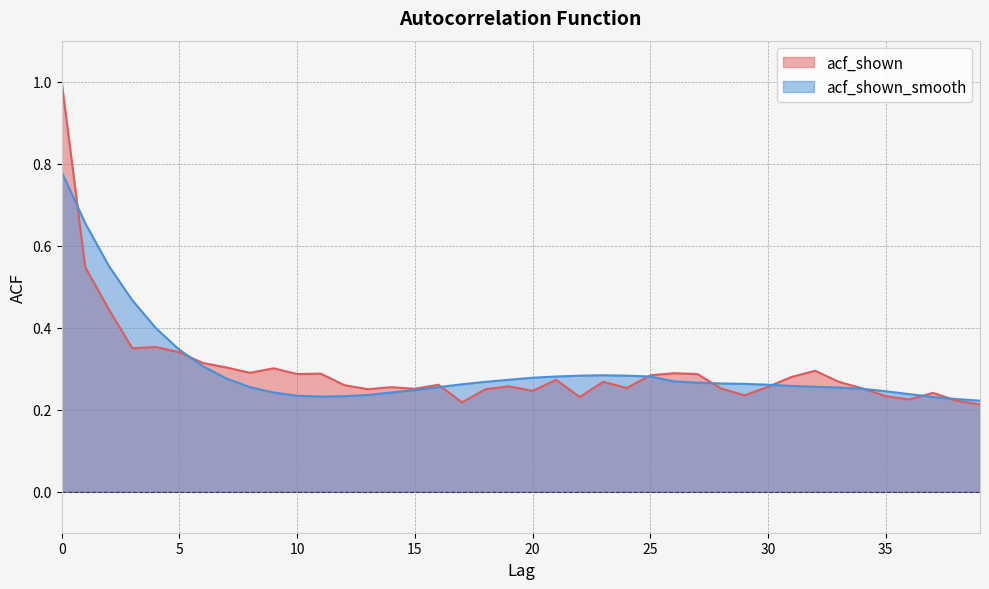

True or false: acf_shown_smooth has more than 2 interior local peaks.

False